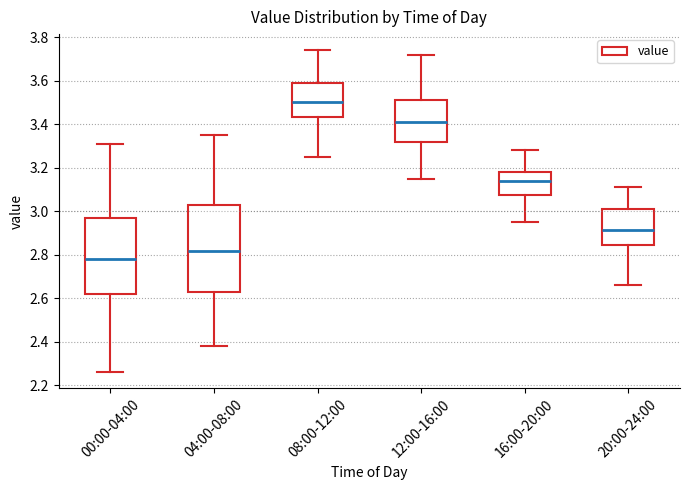

Where is the lower edge of the box for 20:00-24:00 on the y-axis? The values are not printed on the chart, so give them approximately, as read against the axis.

2.84